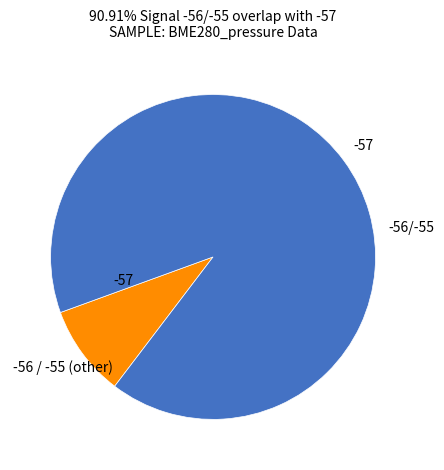

How many slices are in this pie chart?

2